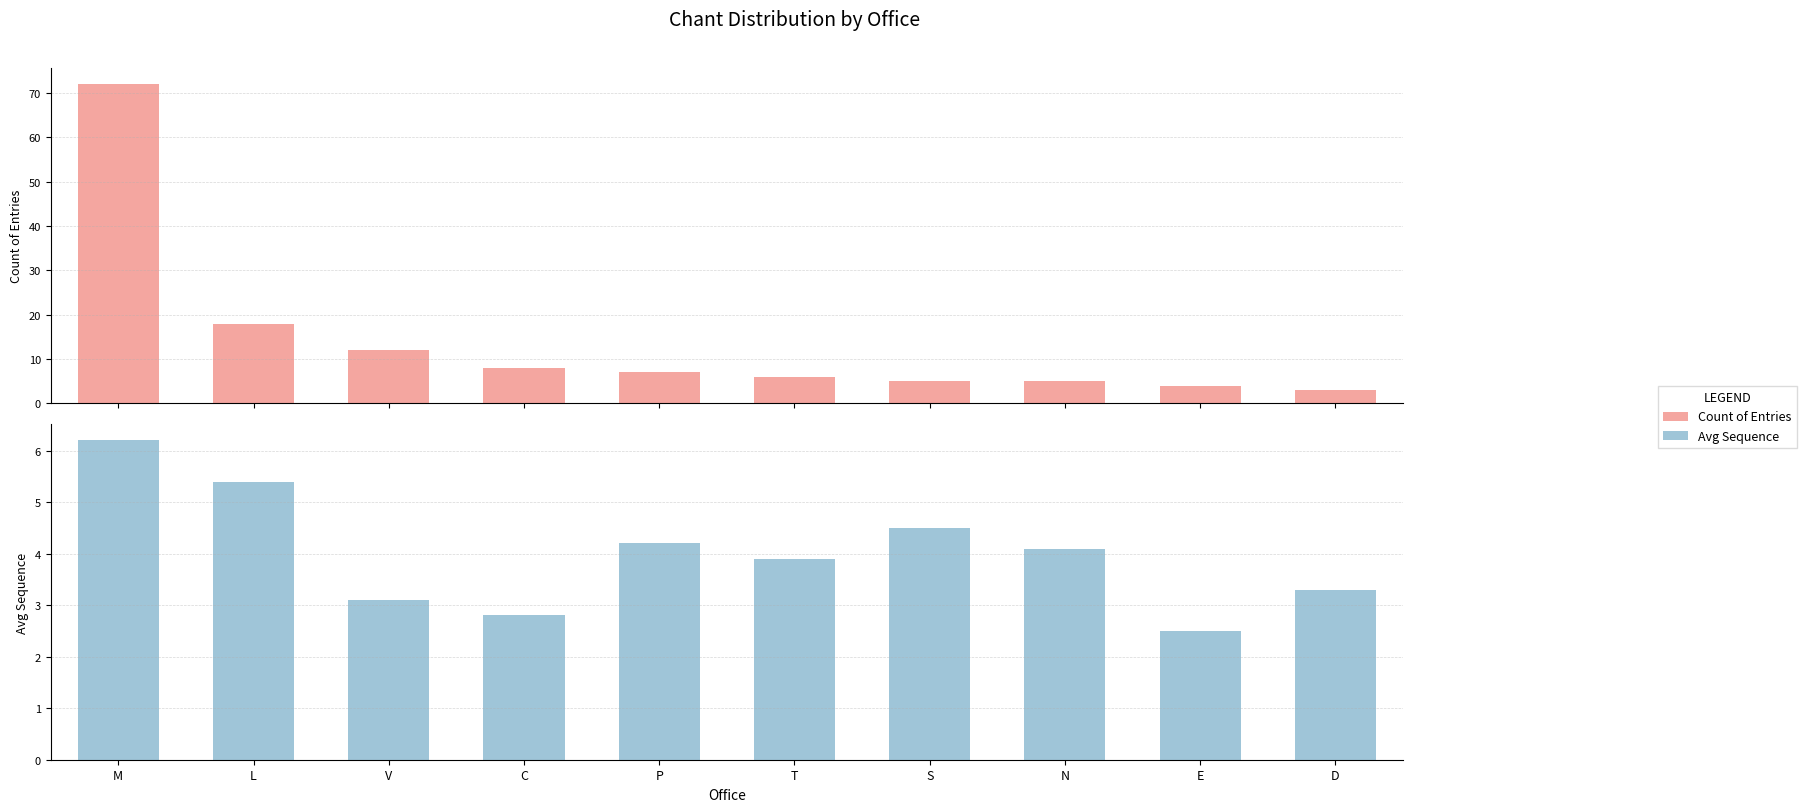

What are all the series names shown in the legend?

Count of Entries, Avg Sequence